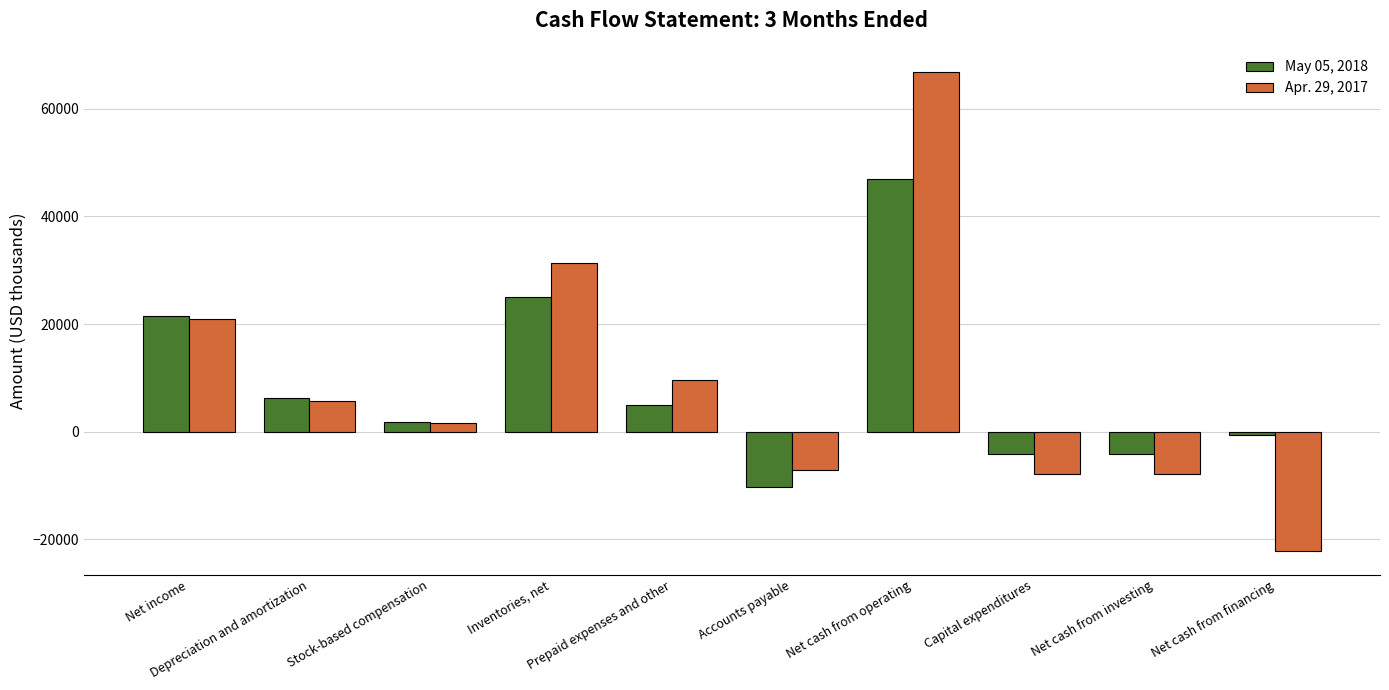

Which series has the widest spread of values?

Apr. 29, 2017